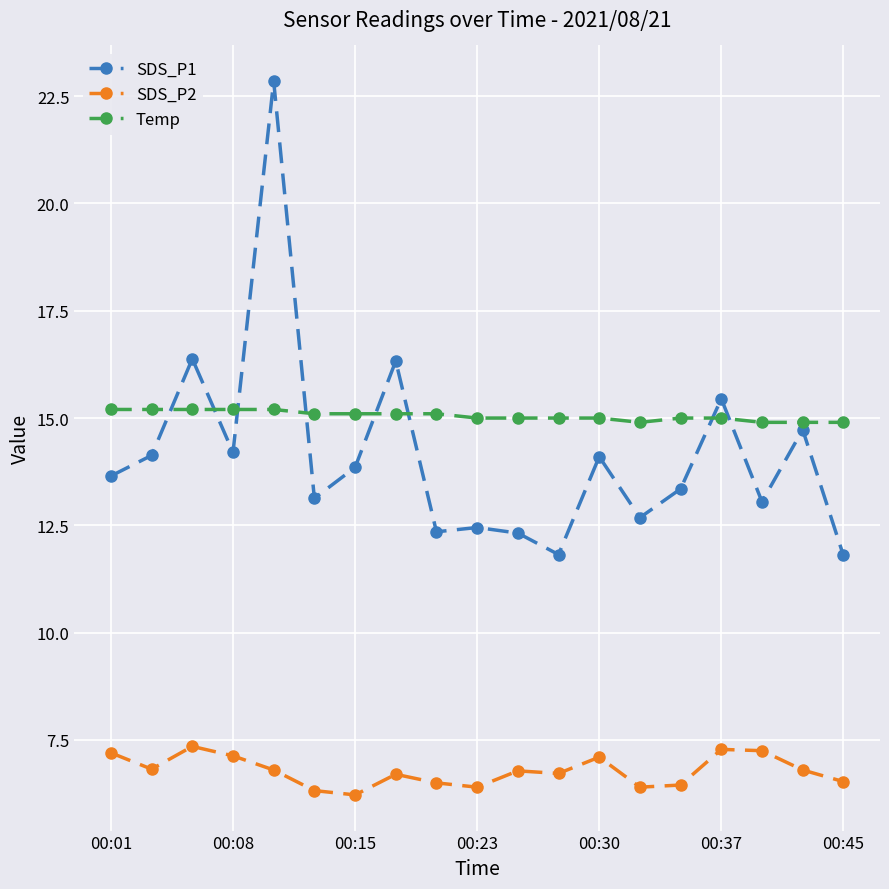

Which series has the widest spread of values?

SDS_P1